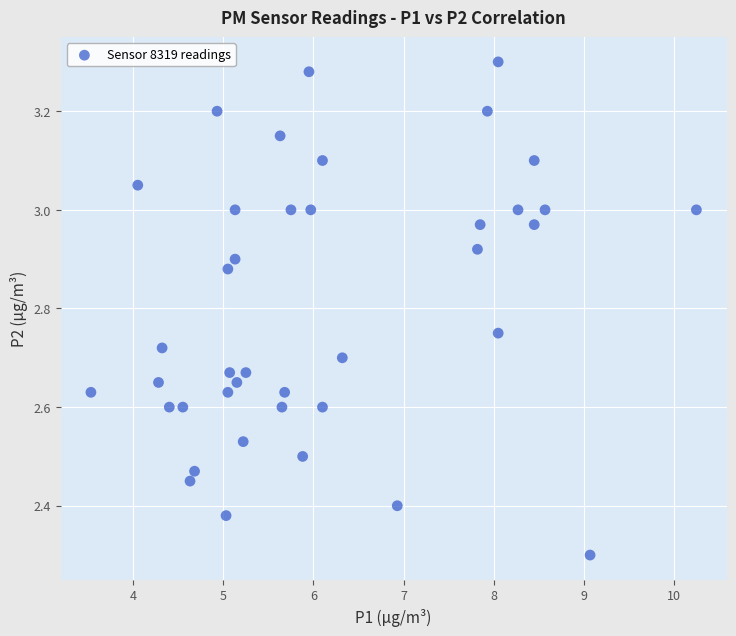

What is the range of X values (max minus min)?

6.7